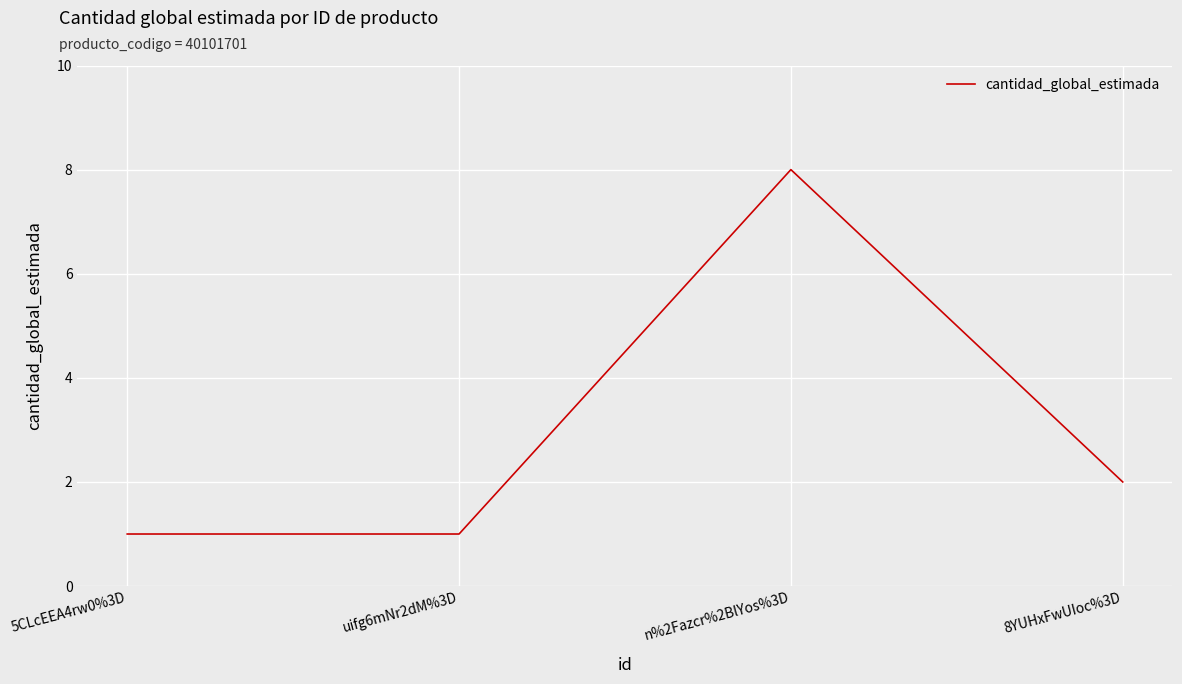

How many lines are shown in the chart?

1